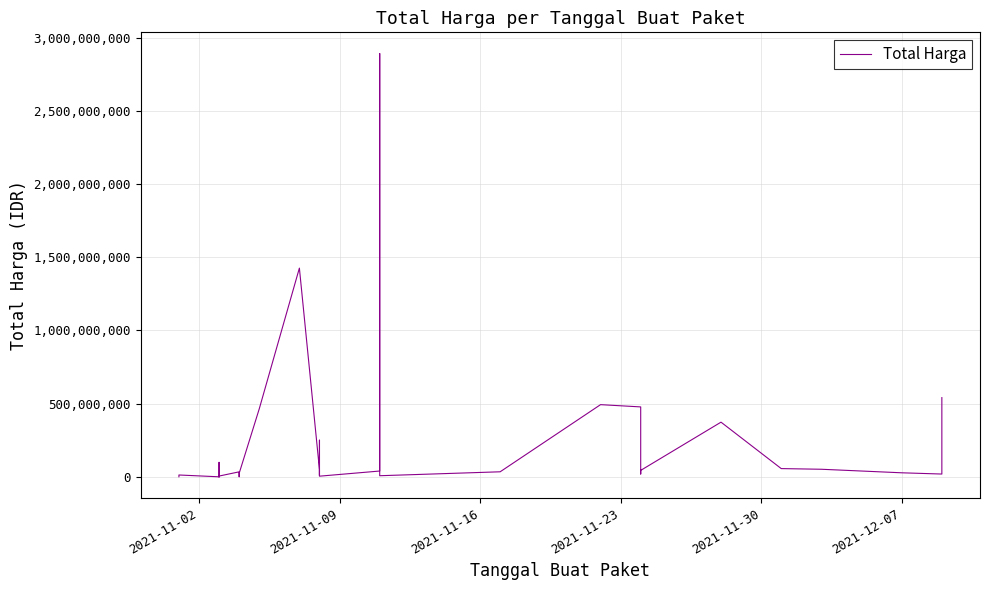

What is the greatest value displayed?

2892122000